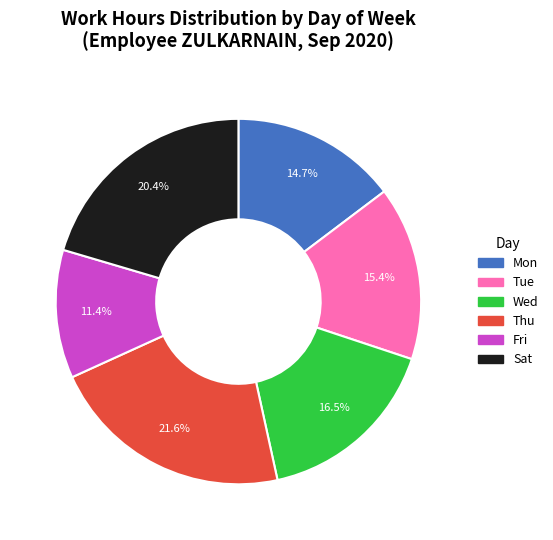

To the nearest percent, what percentage of the pie is Fri?

11%